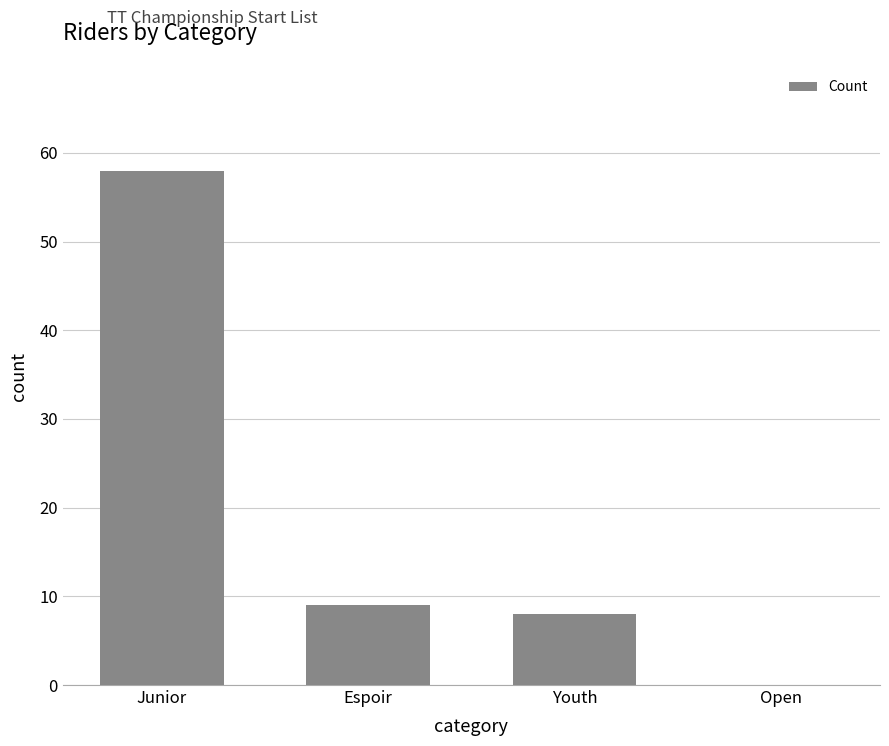

Are the bars horizontal?

No